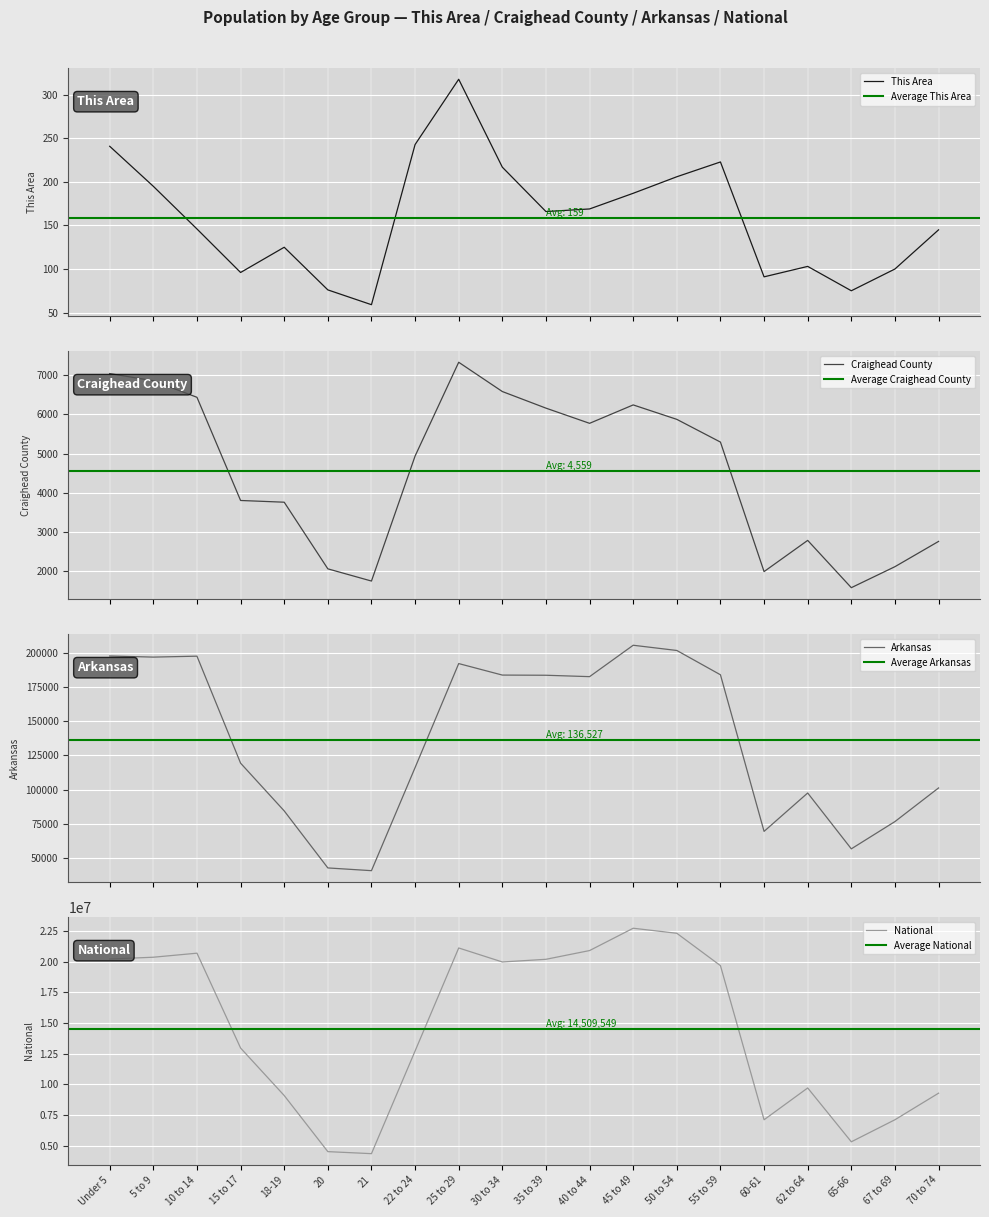

Rank the series by their maximum value, from highest to lowest.

National, Arkansas, Craighead County, This Area